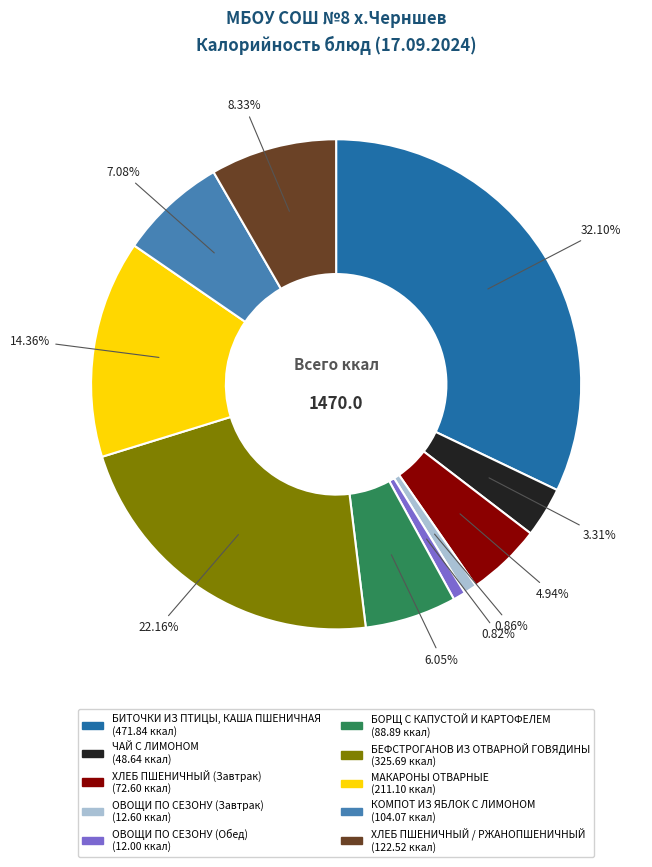

What percentage is NOT represented by ОВОЩИ ПО СЕЗОНУ (Обед)?

99.2%